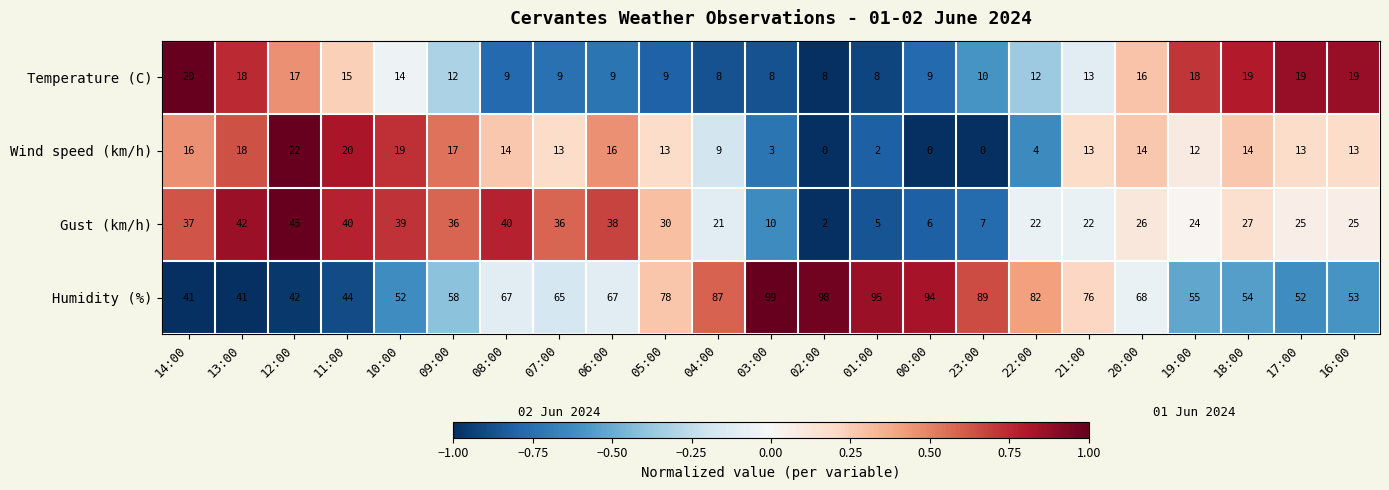

How many values in the Humidity (%) series are below 67?

11